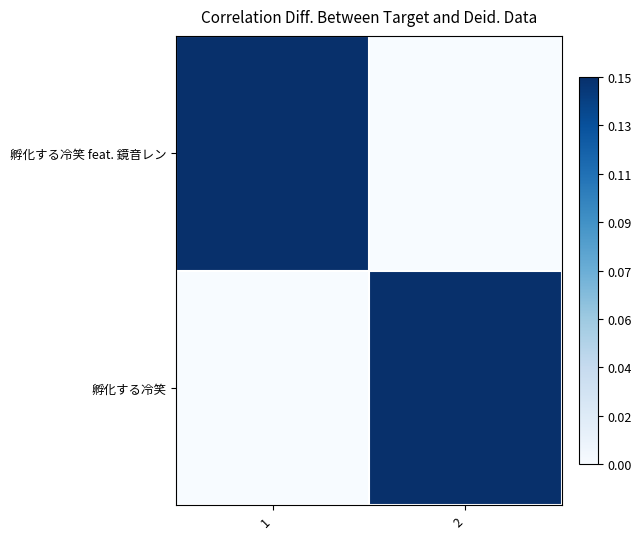

What is the difference between the highest and lowest values at 1?

1